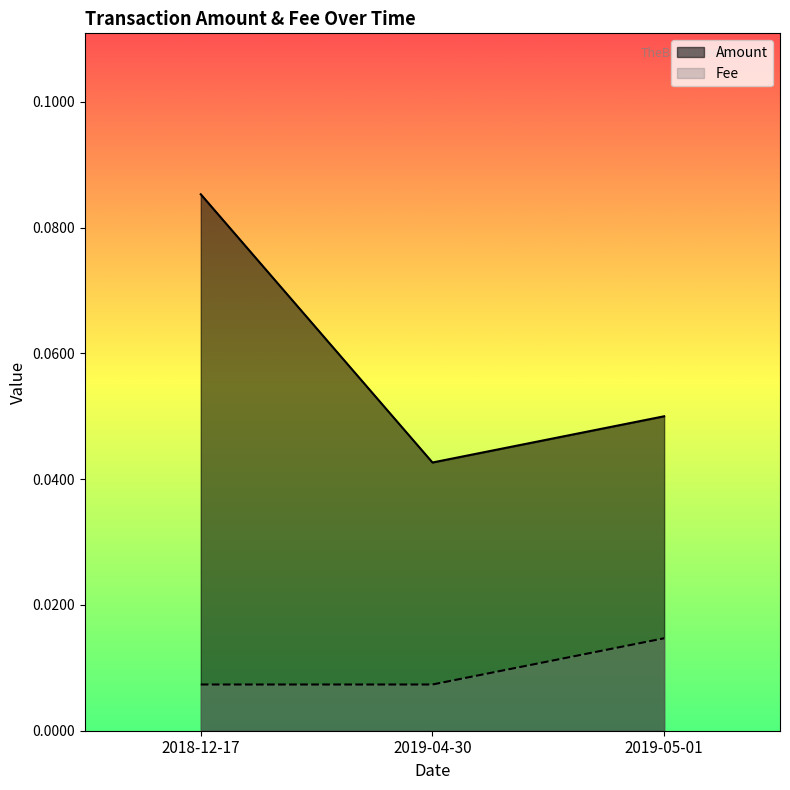

Where is Fee nearest to the value 0?

2018-12-17